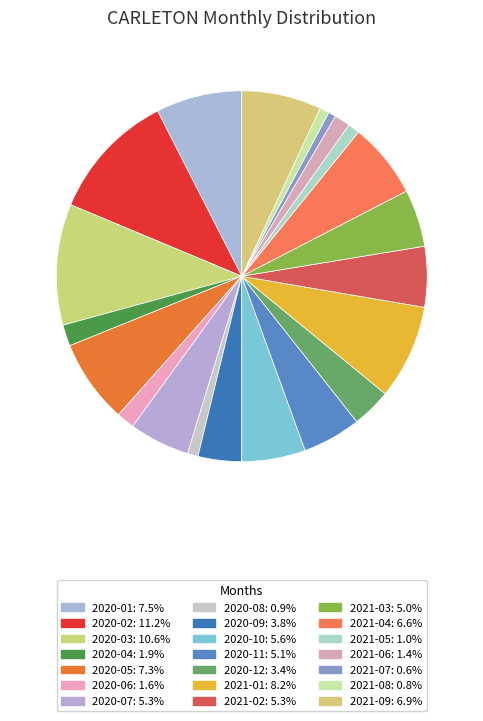

Rank the categories by value from highest to lowest.

2020-02, 2020-03, 2021-01, 2020-01, 2020-05, 2021-09, 2021-04, 2020-10, 2020-07, 2021-02, 2020-11, 2021-03, 2020-09, 2020-12, 2020-04, 2020-06, 2021-06, 2021-05, 2020-08, 2021-08, 2021-07